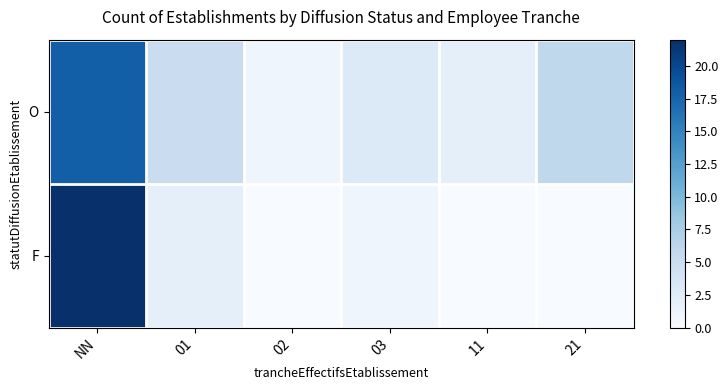

Which category has the highest value across all series?

NN